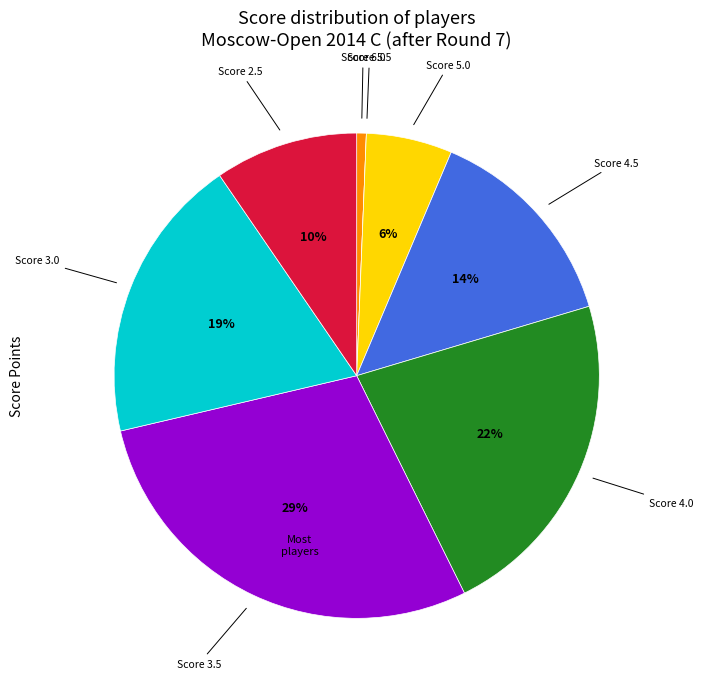

To the nearest percent, what is the average slice percentage?

12%